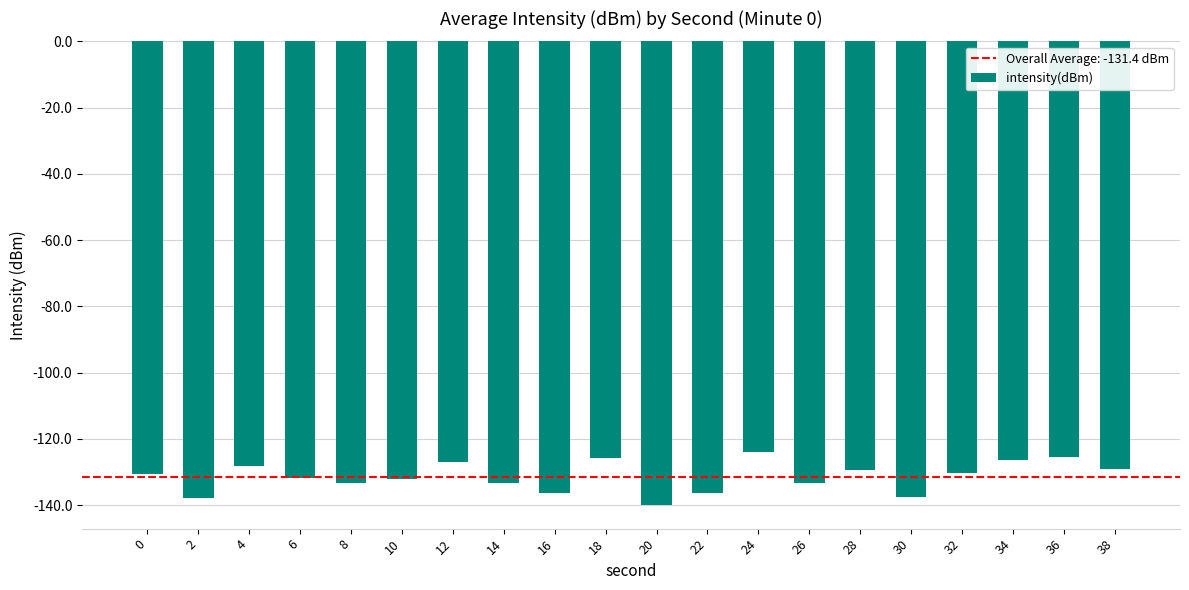

What is the value of the 15th bar from the left?

-129.4